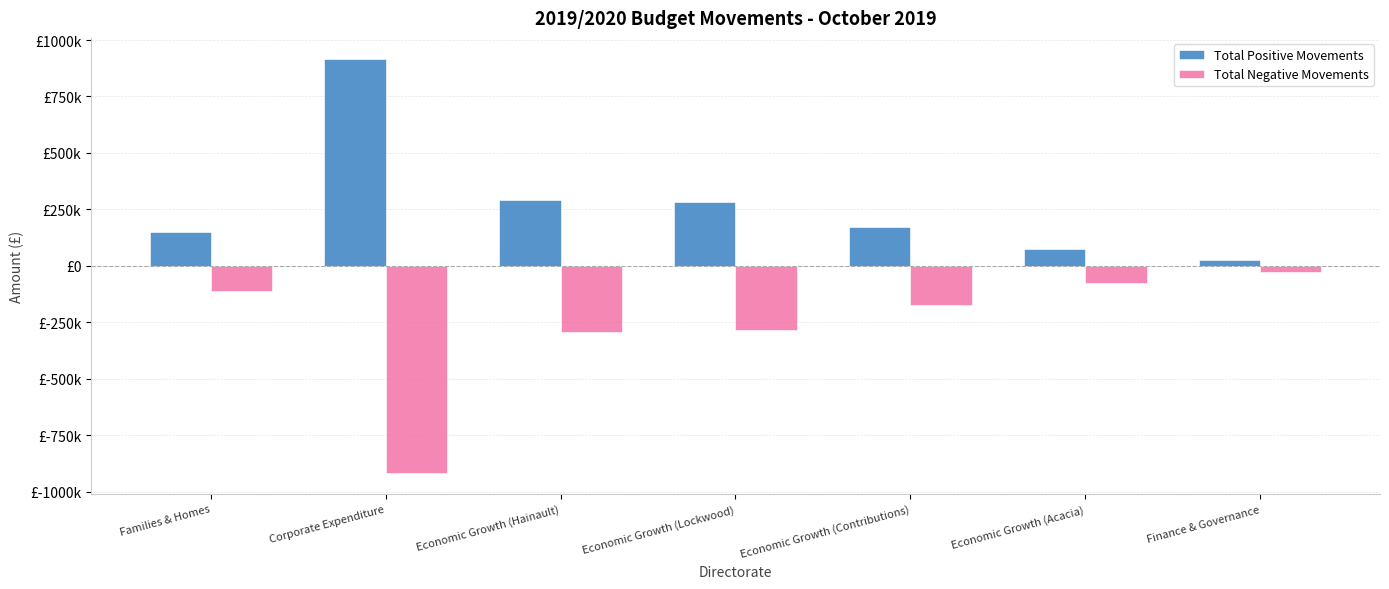

Is the value of Total Positive Movements at Corporate Expenditure greater than the value of Total Negative Movements at Economic Growth (Acacia)?

Yes